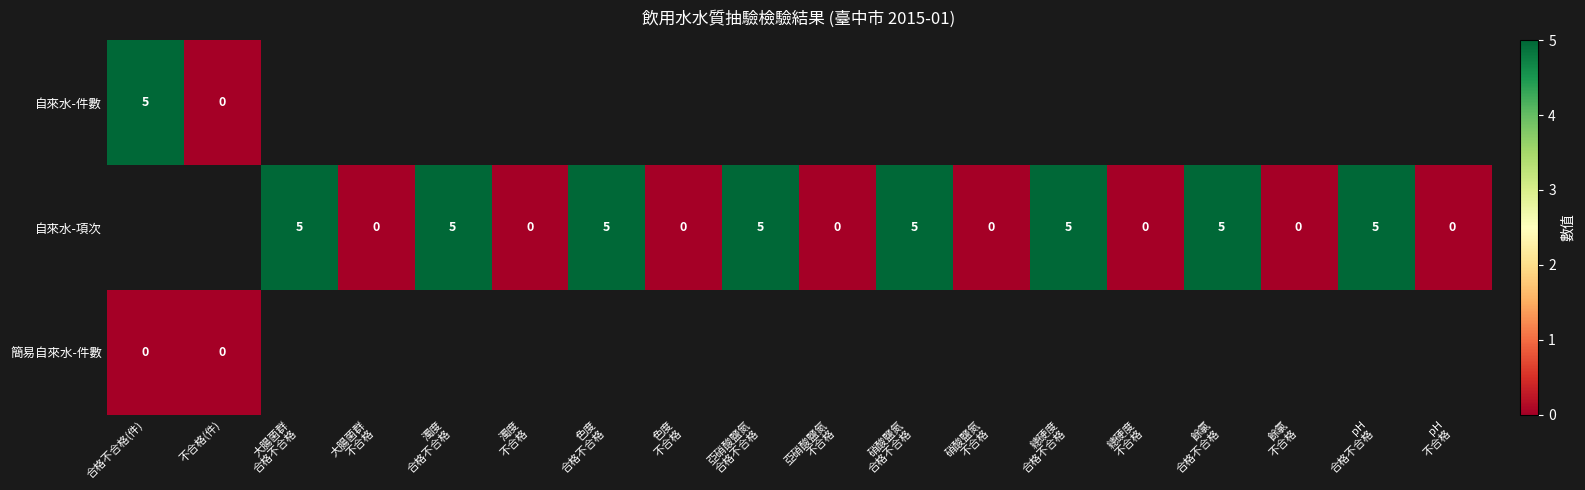

True or false: 自來水-件數 has a value of 5 at 合格不合格(件).

True